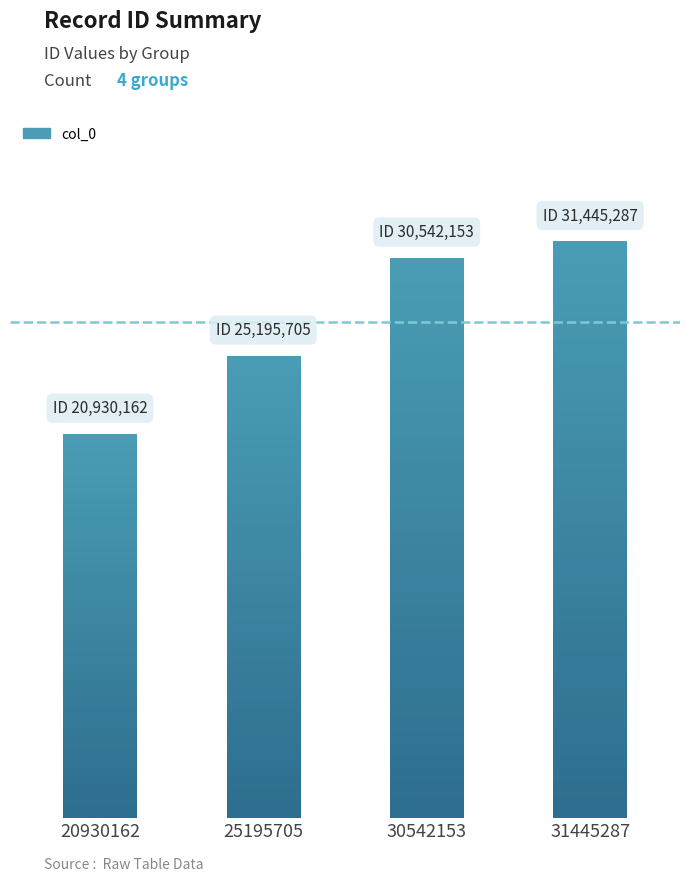

What is the value of the 4th bar from the left?

31445287